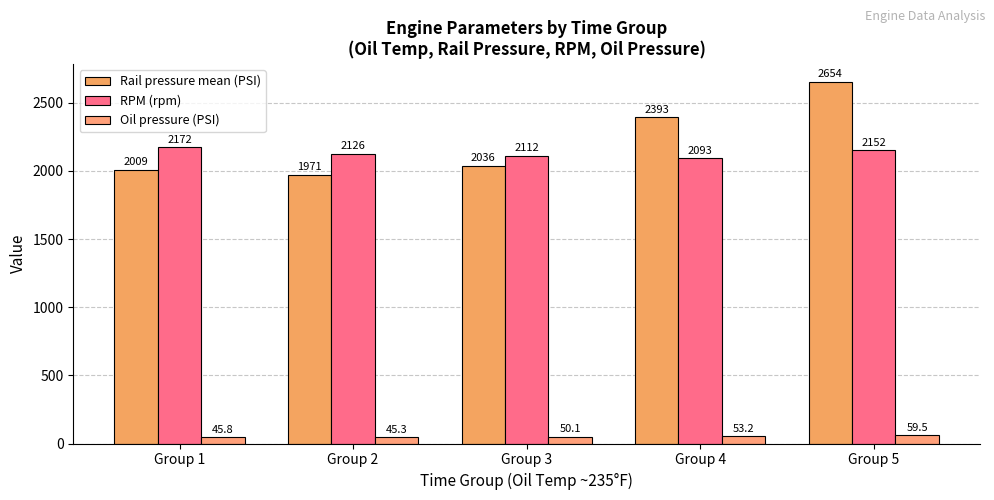

What are all the series names shown in the legend?

Rail pressure mean (PSI), RPM (rpm), Oil pressure (PSI)